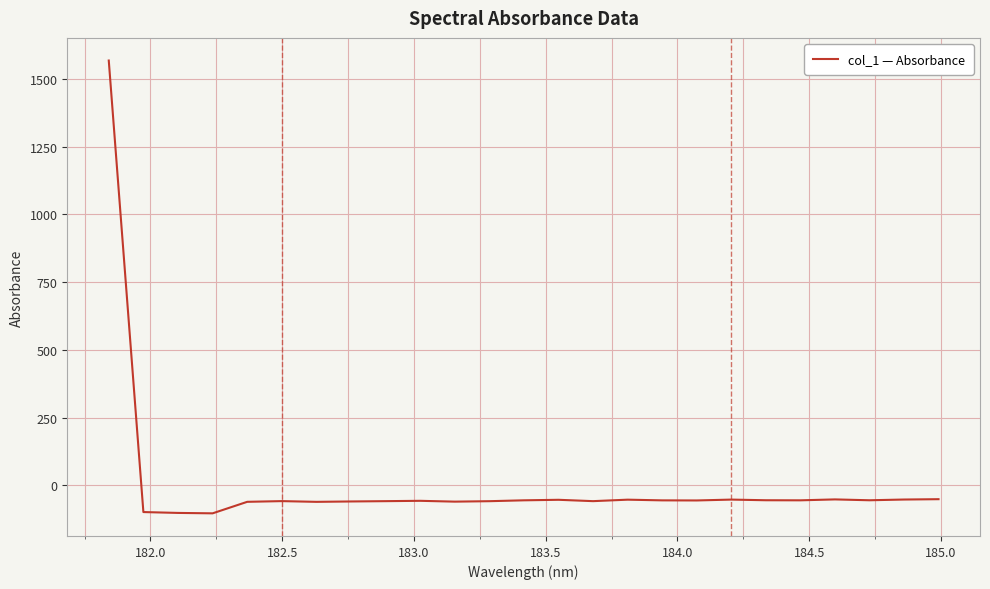

What is the greatest value displayed?

1568.0